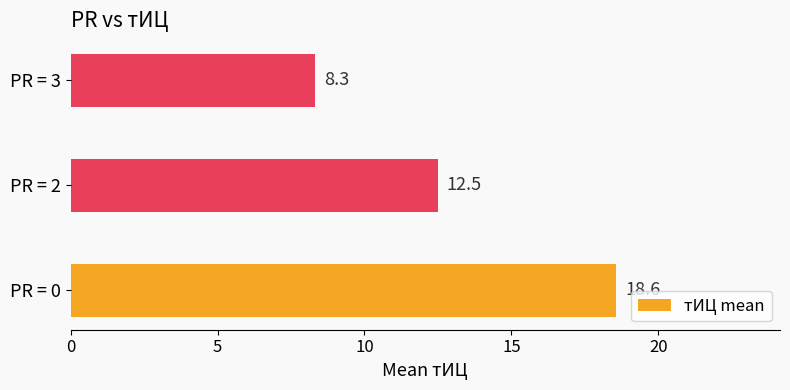

The chart shows a value of 30.2 at PR = 0. True or false?

False